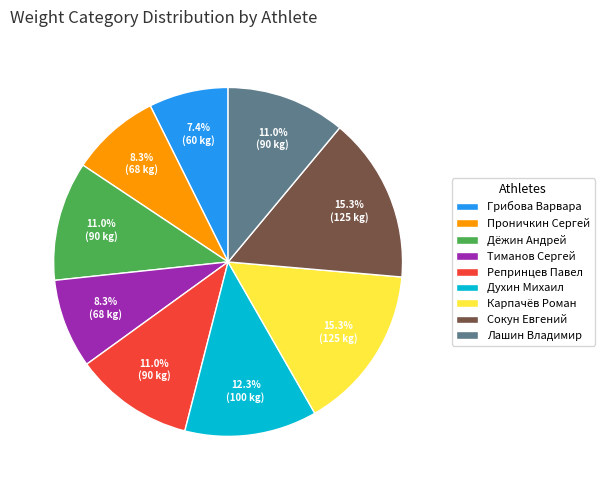

Which category has the smallest portion of the pie?

Грибова Варвара